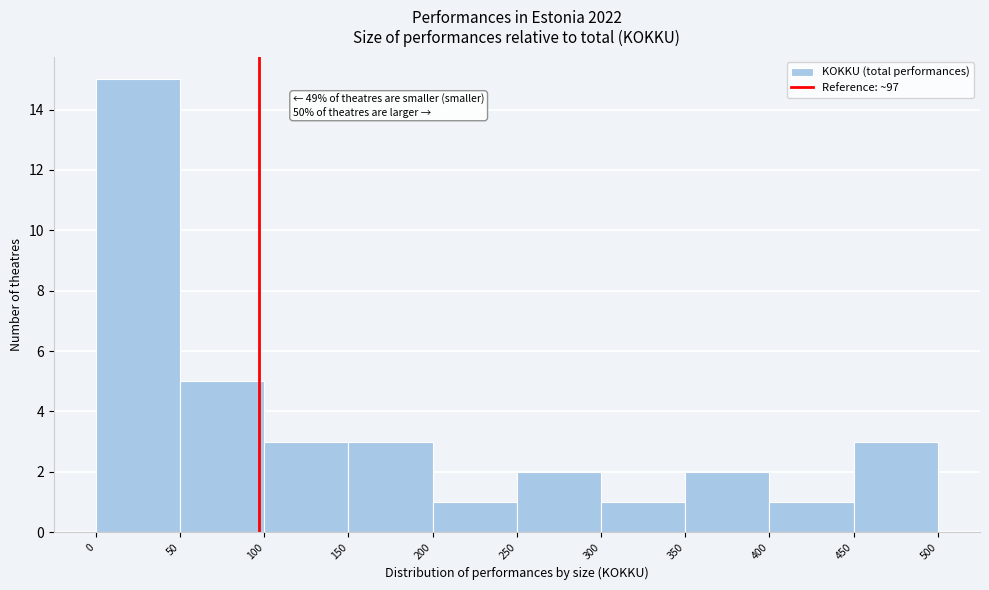

Which range on the x-axis has the tallest bar?

0 to 50